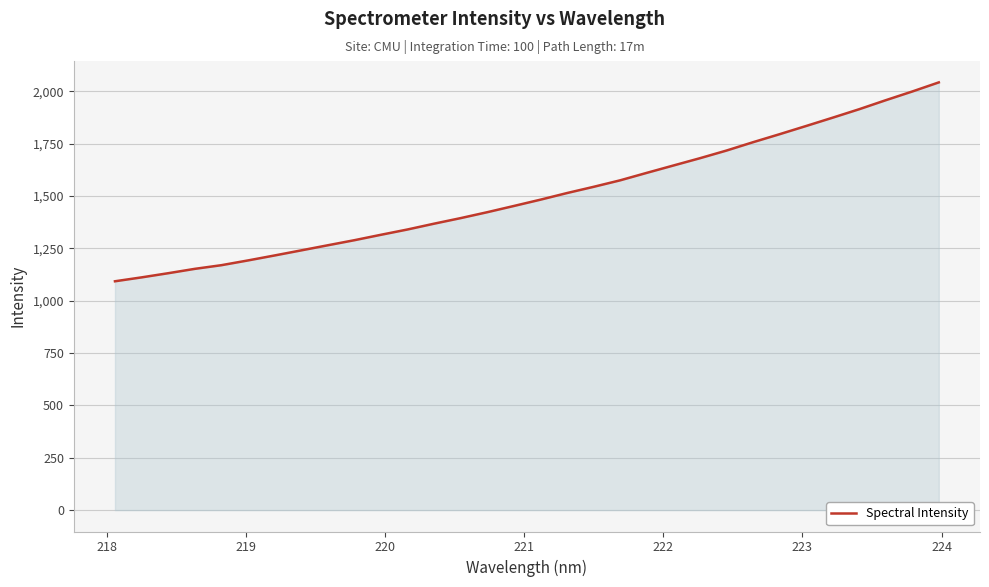

What is the difference between the maximum and minimum values?

949.5